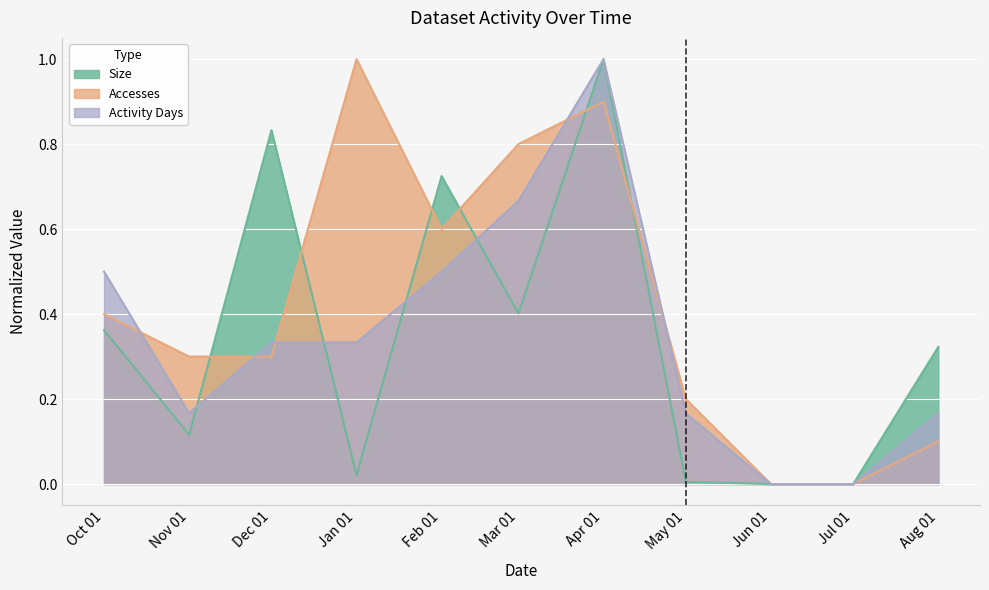

The Accesses series shows 0.3 at Nov 01. True or false?

True